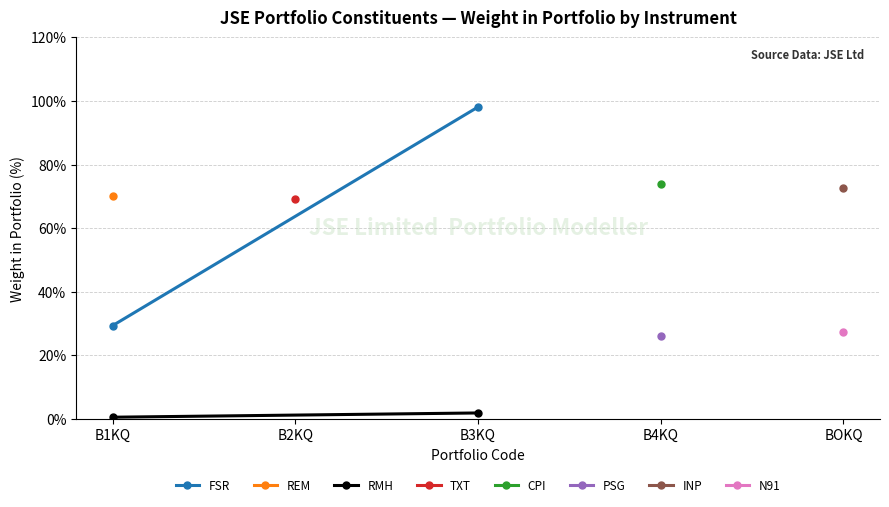

Between B3KQ and B1KQ, which is larger?

B3KQ